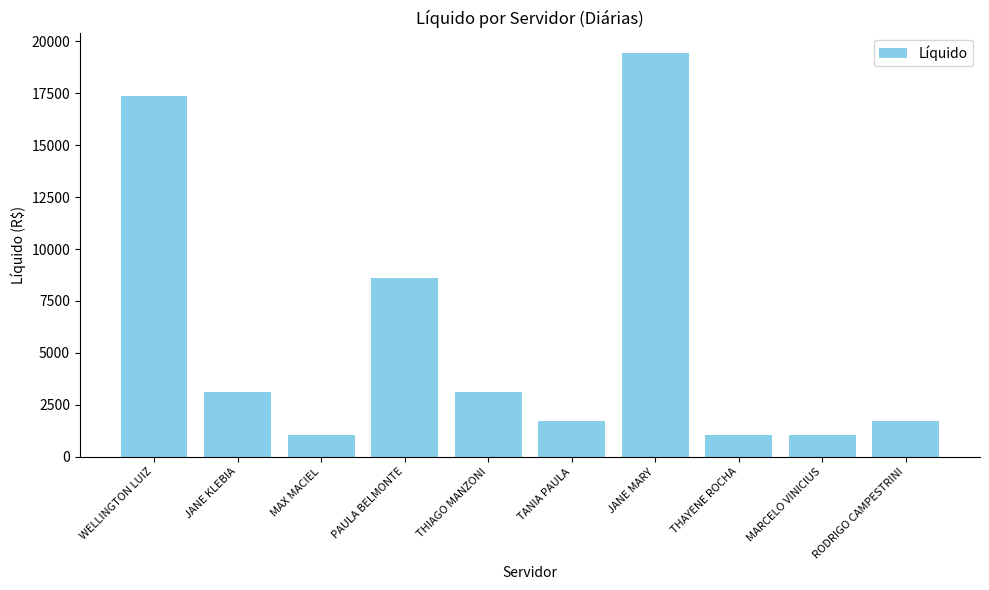

Which label corresponds to the largest value in the chart?

JANE MARY